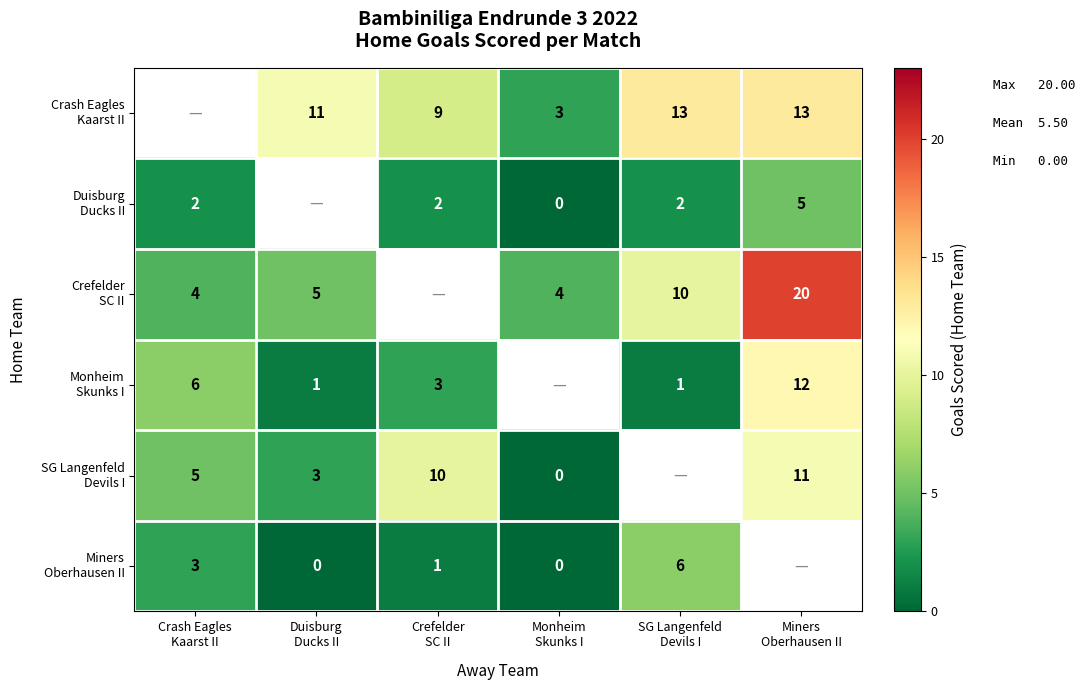

The Duisburg Ducks II series shows 2.0 at Crash Eagles Kaarst II. True or false?

True